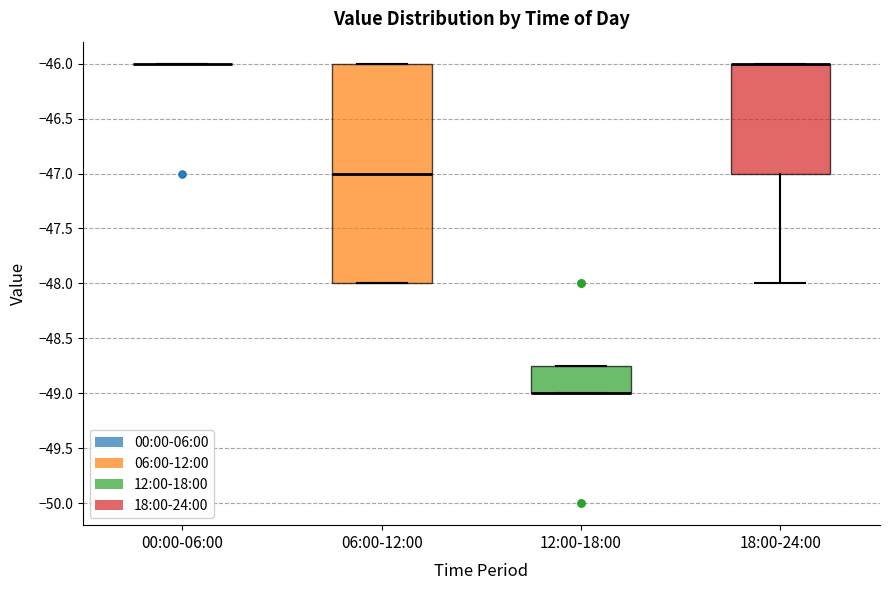

Where is the upper edge of the box for 06:00-12:00 on the y-axis? The values are not printed on the chart, so give them approximately, as read against the axis.

-46.00